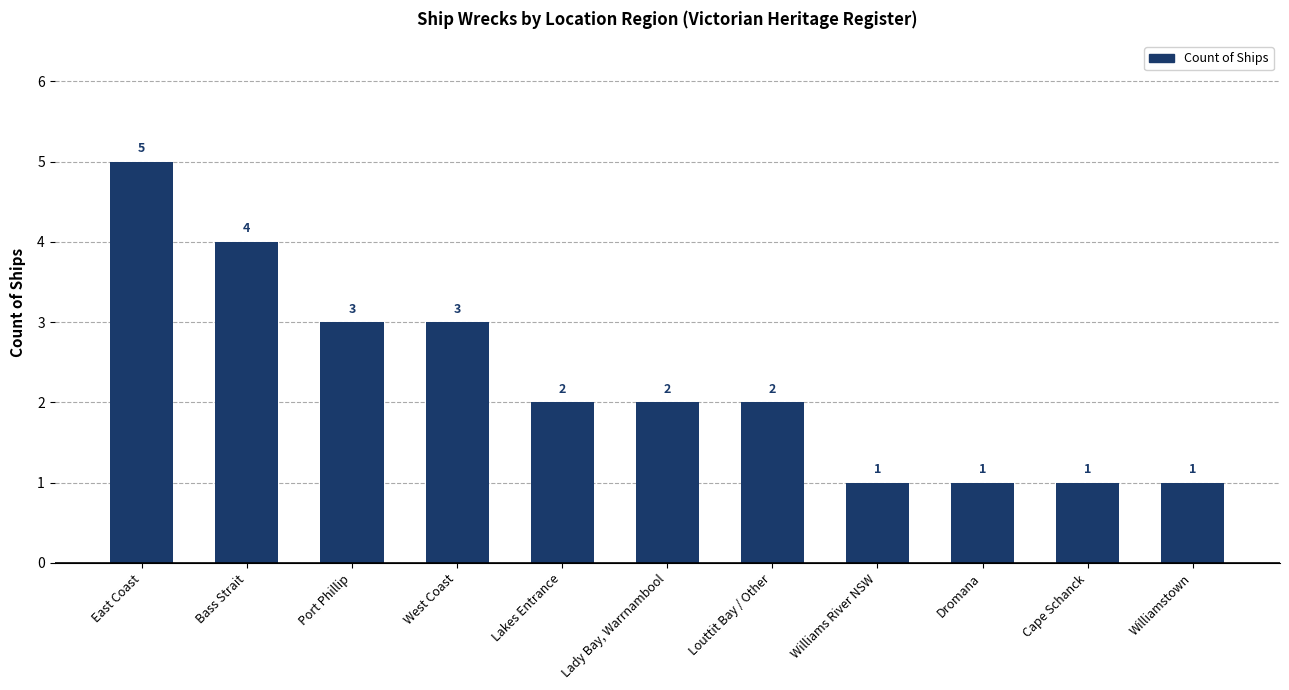

Approximately how many times larger is the value at Louttit Bay / Other compared to East Coast?

0.4